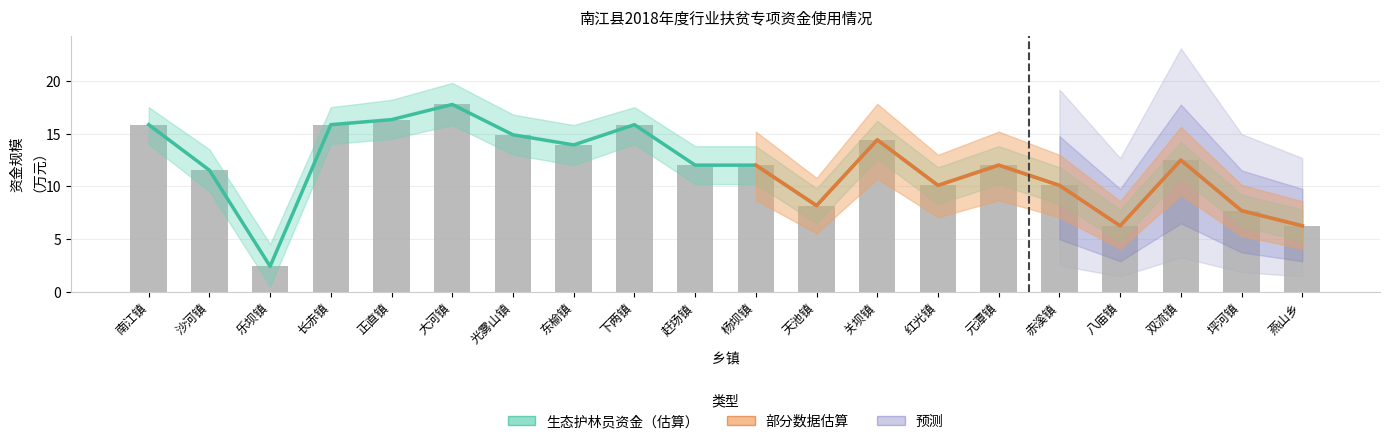

What is the label of the 17th bar from the right?

长赤镇